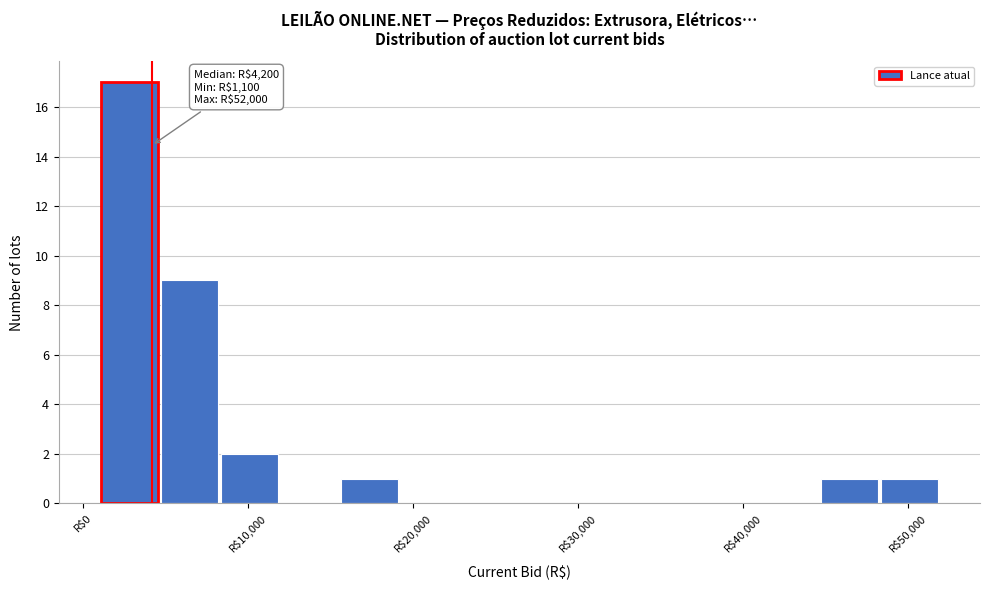

Read against the x-axis, roughly where is the centre of the tallest bar?

3000